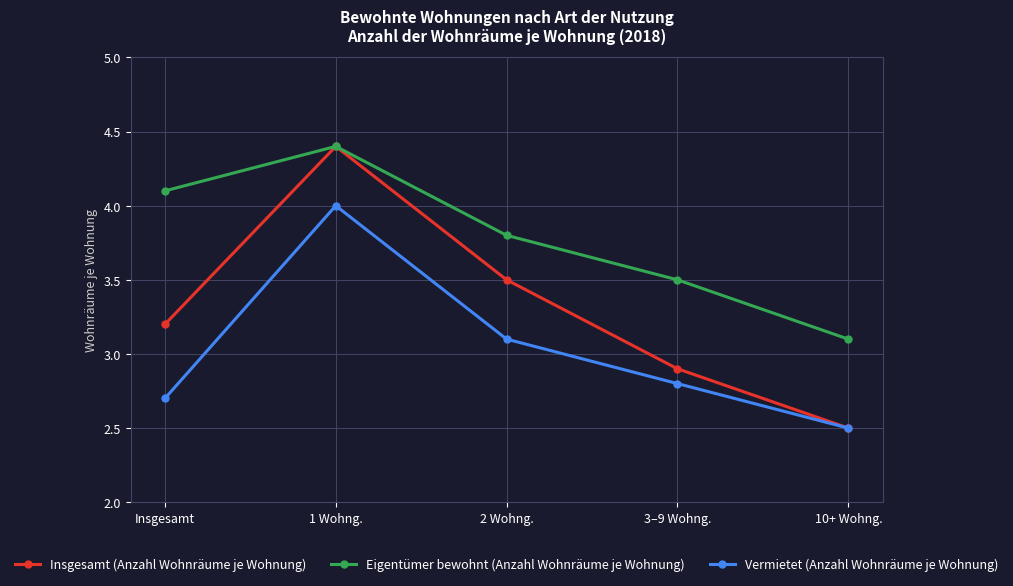

List the labels in order of Vermietet (Anzahl Wohnräume je Wohnung) value, largest first.

1 Wohng., 2 Wohng., 3–9 Wohng., Insgesamt, 10+ Wohng.